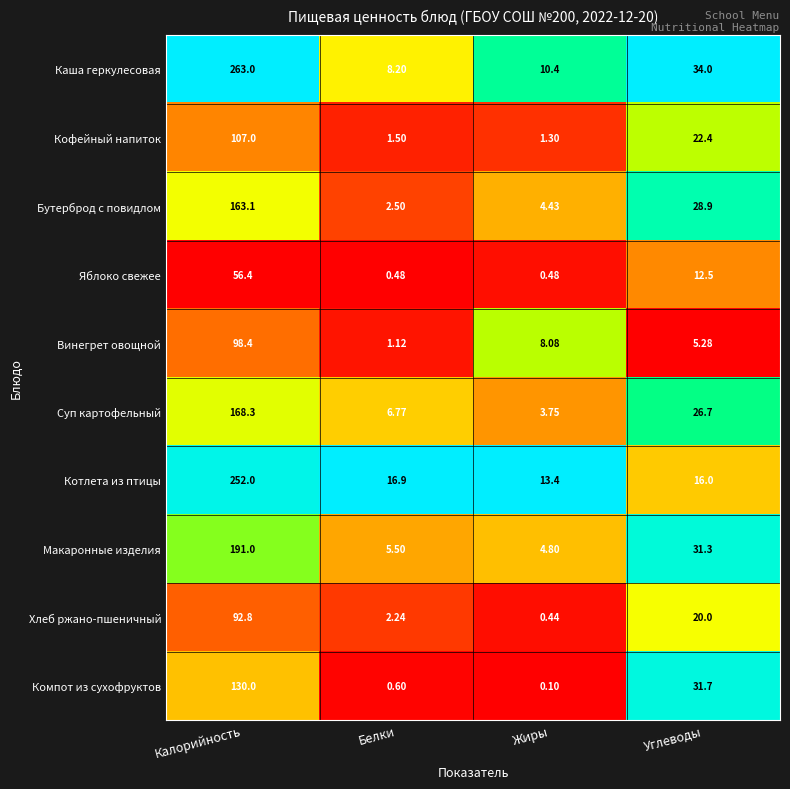

At which label is Суп картофельный closest to 86?

Углеводы